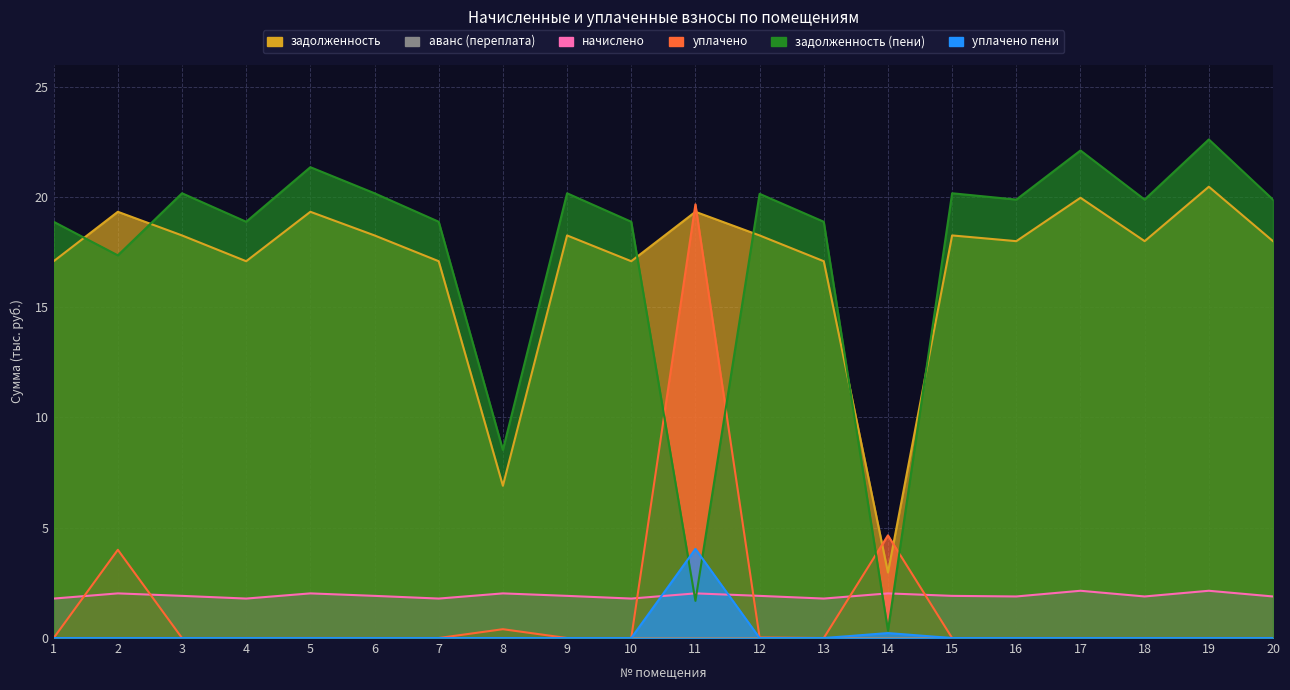

Which series changed the most between 1 and 8?

задолженность (пени)